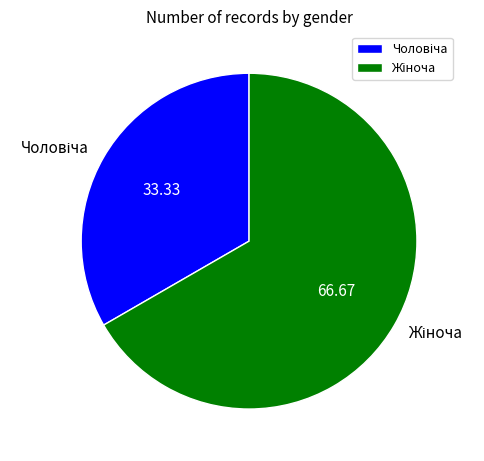

Is there a majority slice in this chart?

Yes